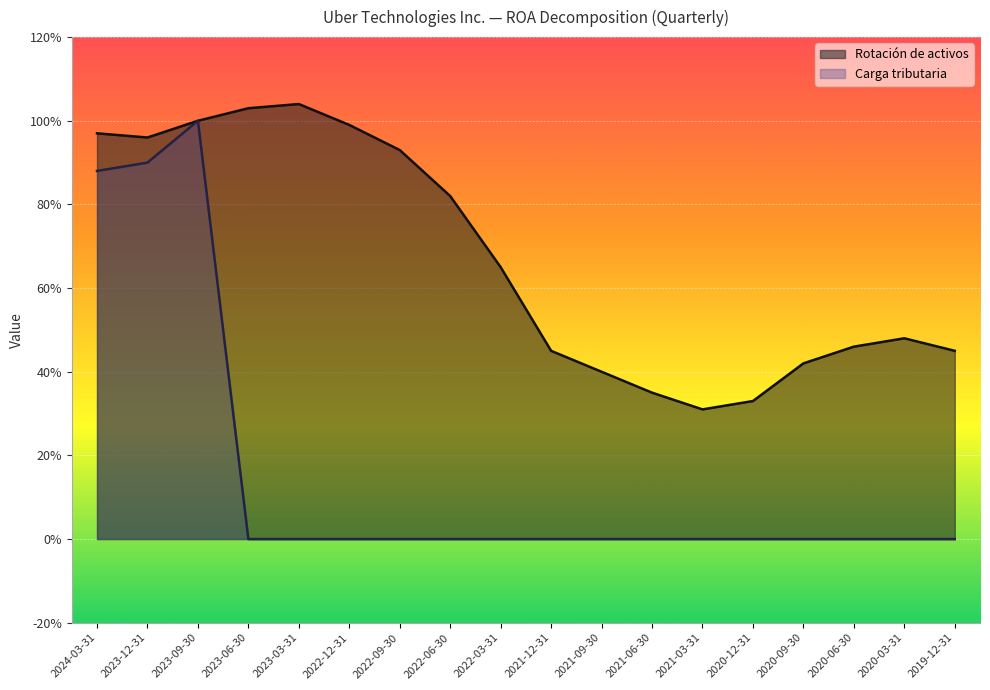

Which series changed the most between 2023-12-31 and 2020-06-30?

Carga tributaria